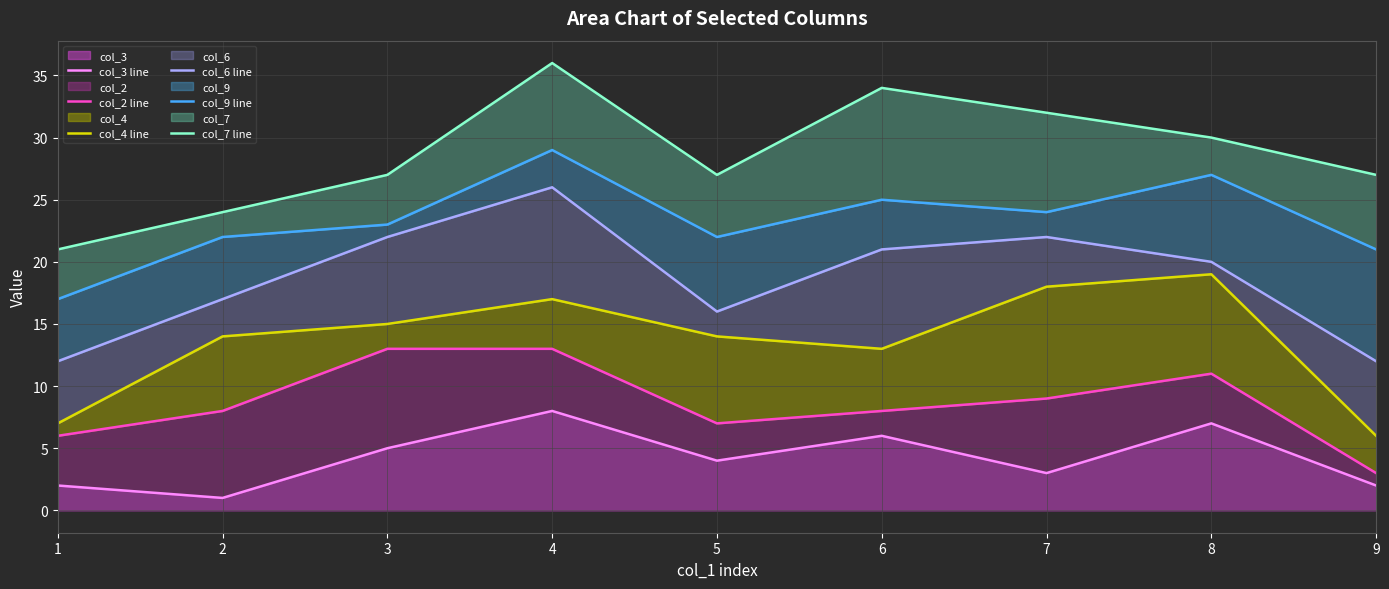

True or false: col_9 line has a value of 5 at 7.

False